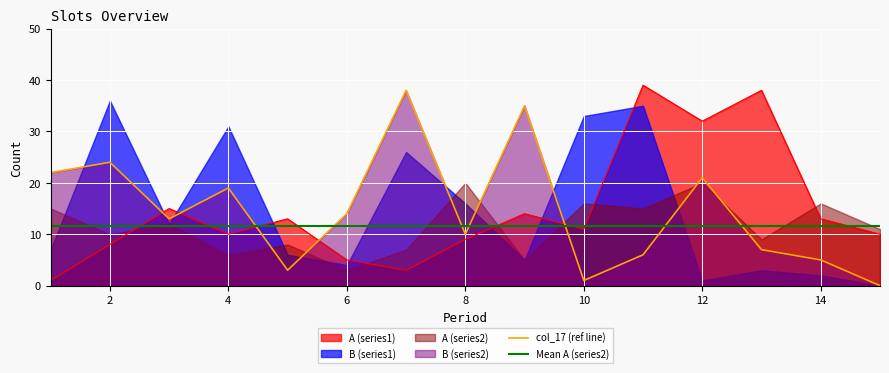

At which label does B (series2) first exceed 13?

1